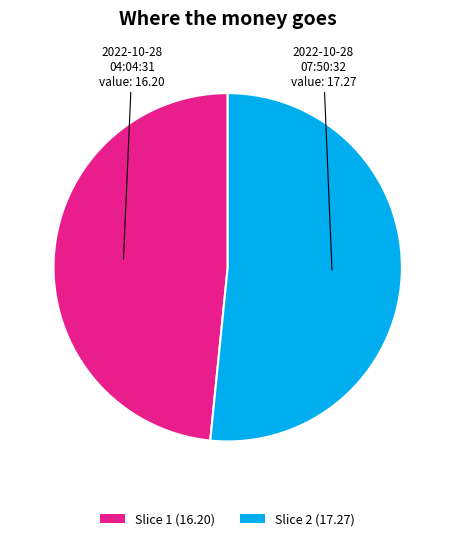

Do Slice 2 (17.27) and Slice 1 (16.20) together represent more than half of the pie?

Yes